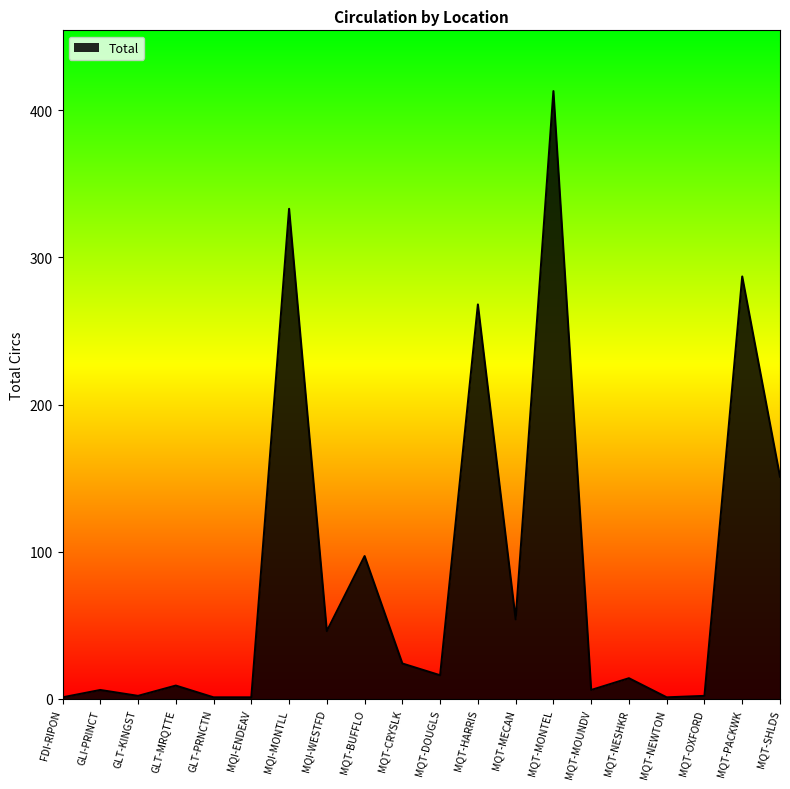

At which category does the data reach its first local peak?

GLI-PRINCT